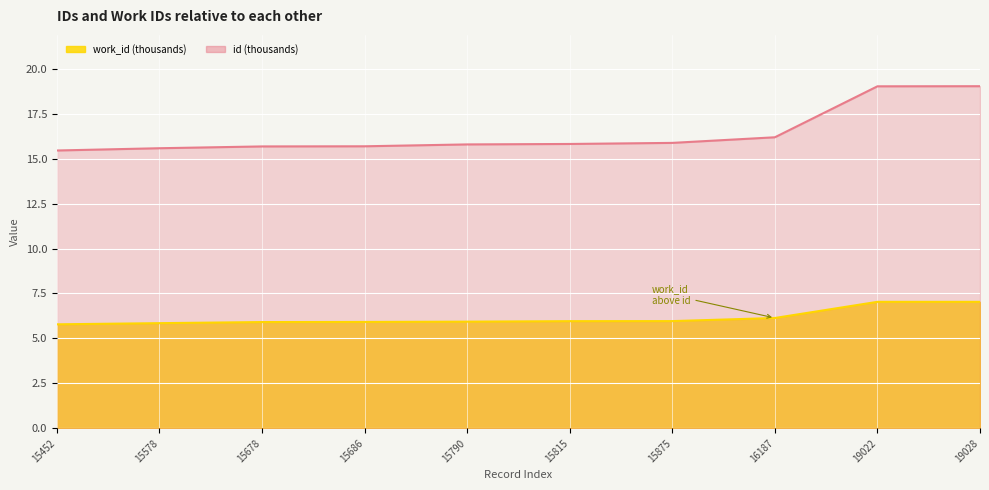

True or false: id has a value of 27.7 at 15452.

False